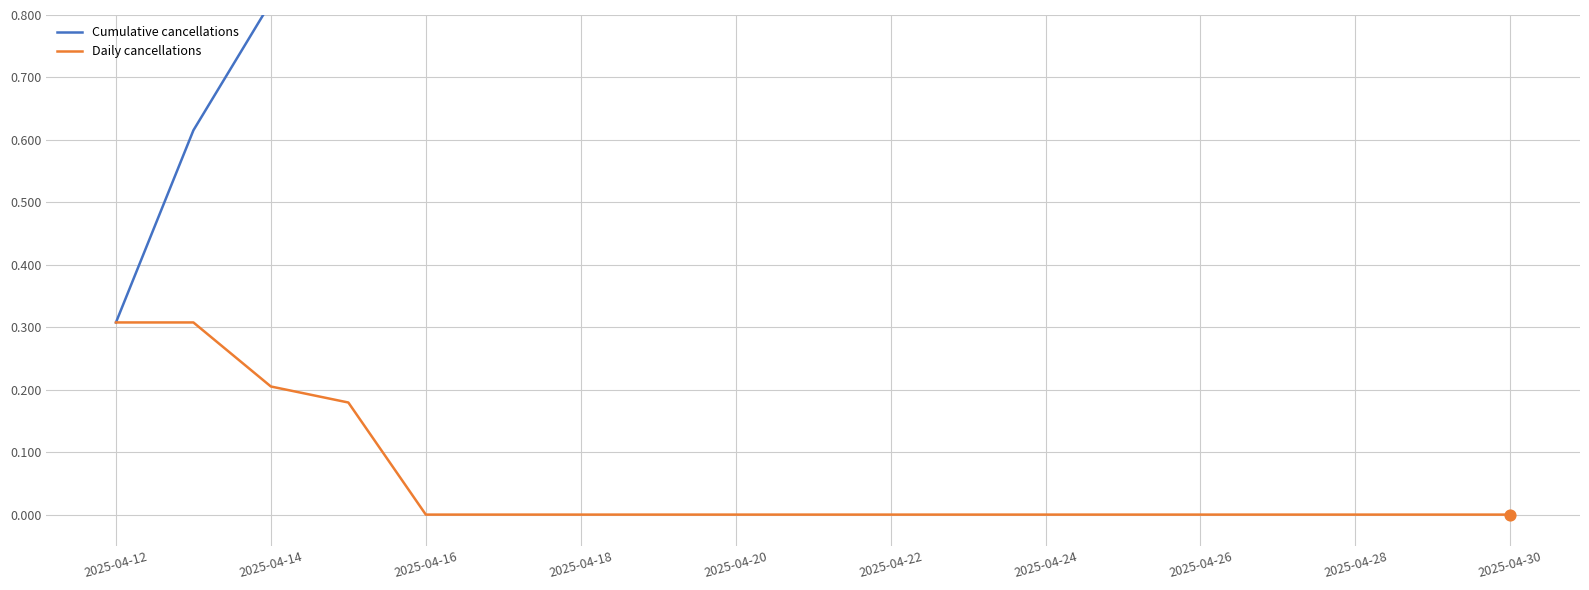

Which series has the widest spread of Y values?

Cumulative cancellations